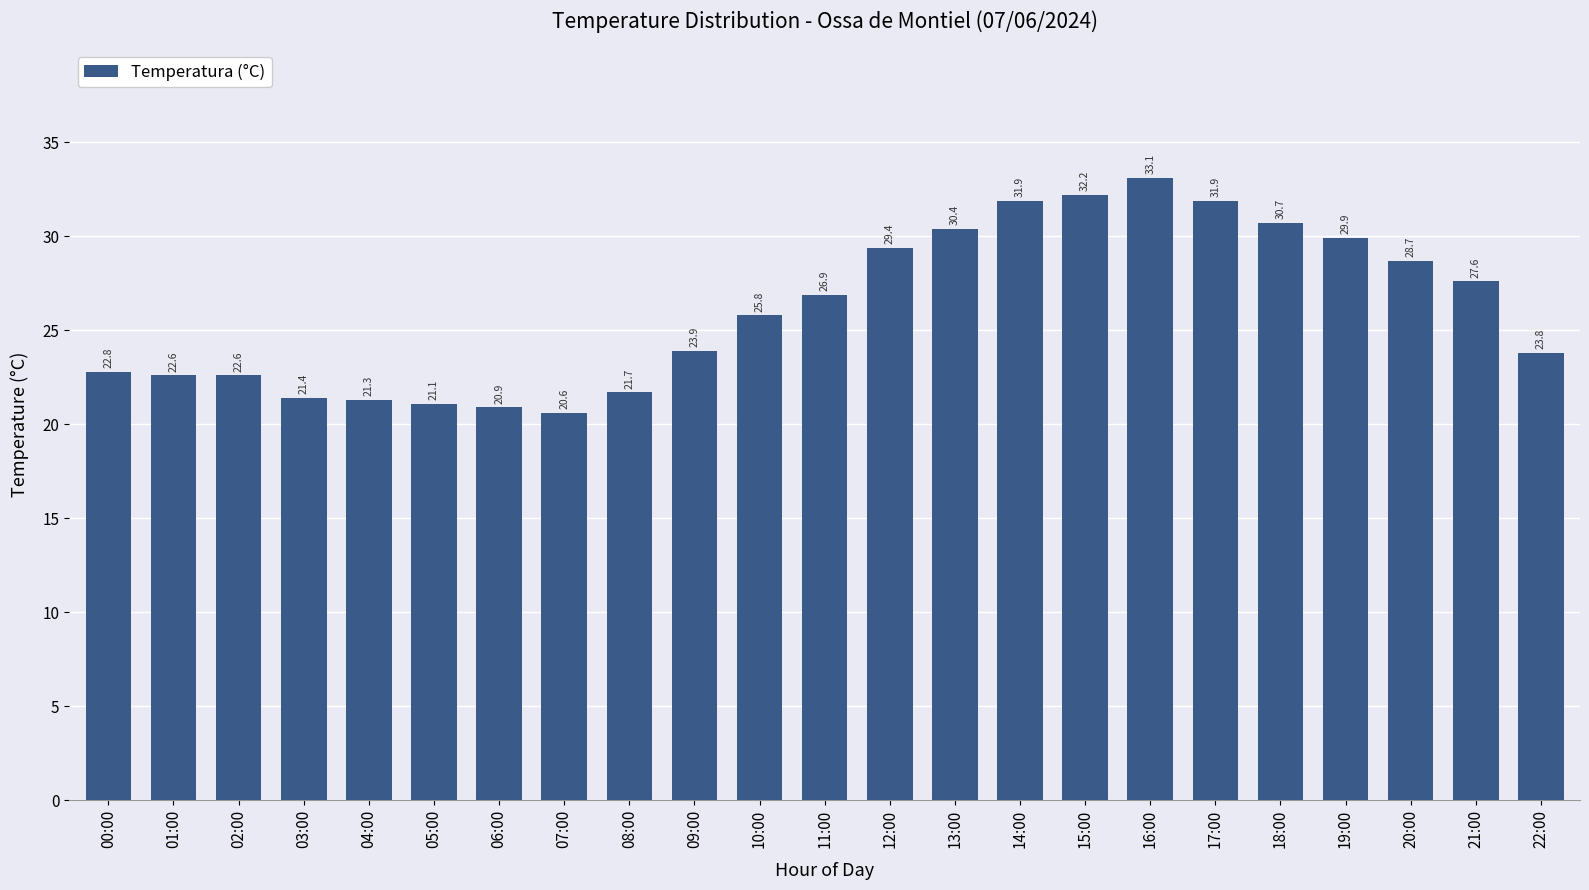

How many values are below 25?

11